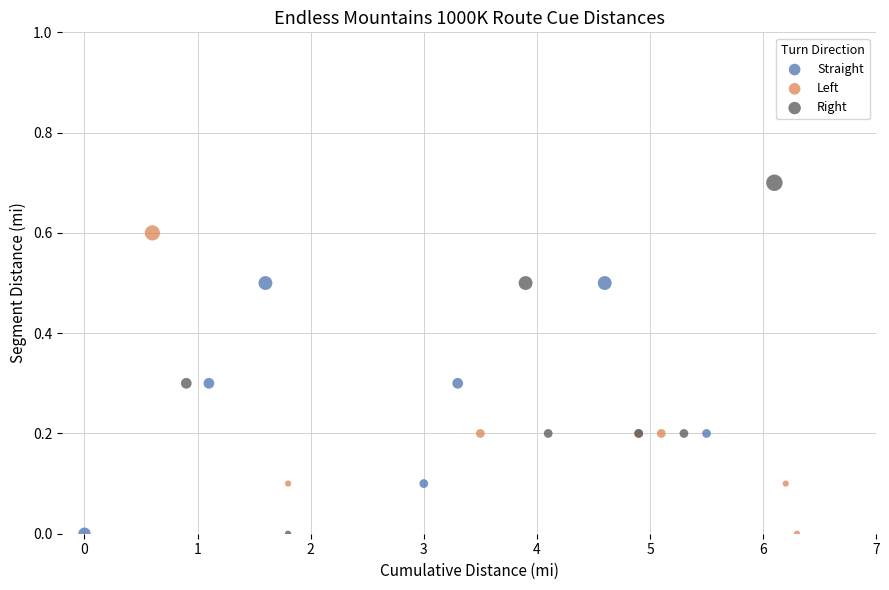

What are all the series names shown in the legend?

Straight, Left, Right